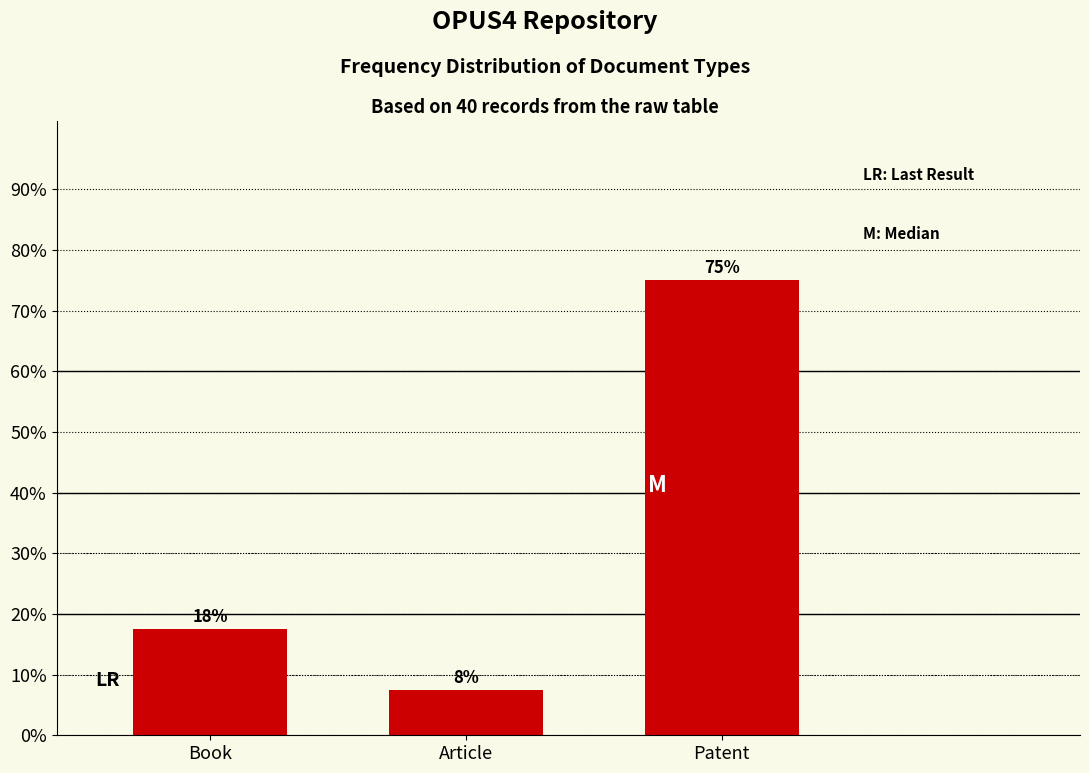

Are the bars horizontal?

No